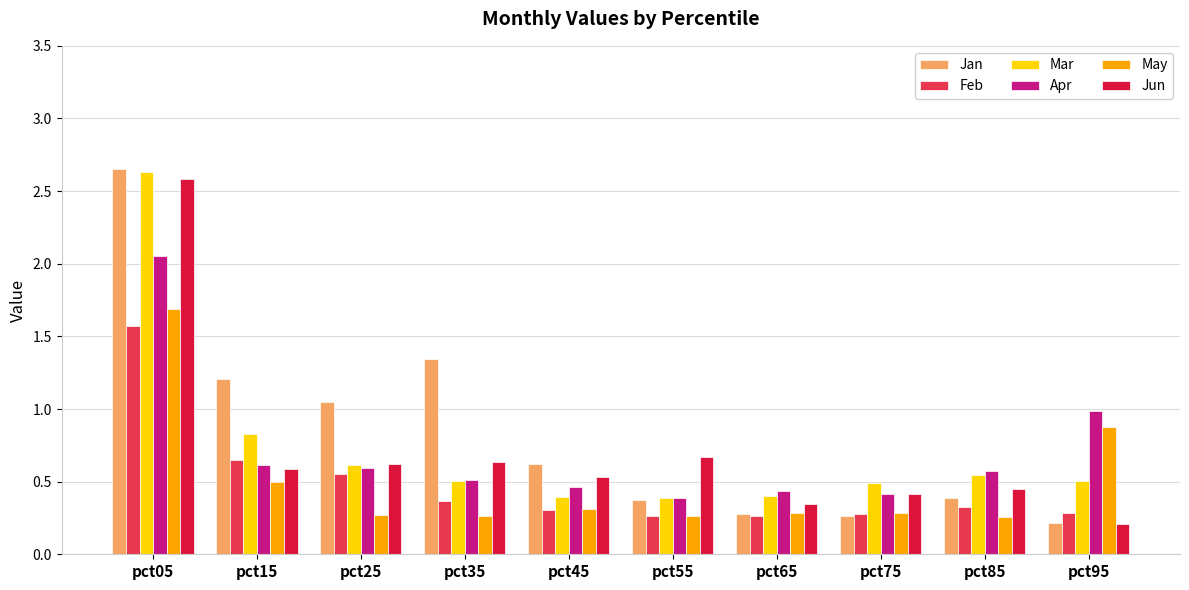

Which category has the highest value across all series?

pct05